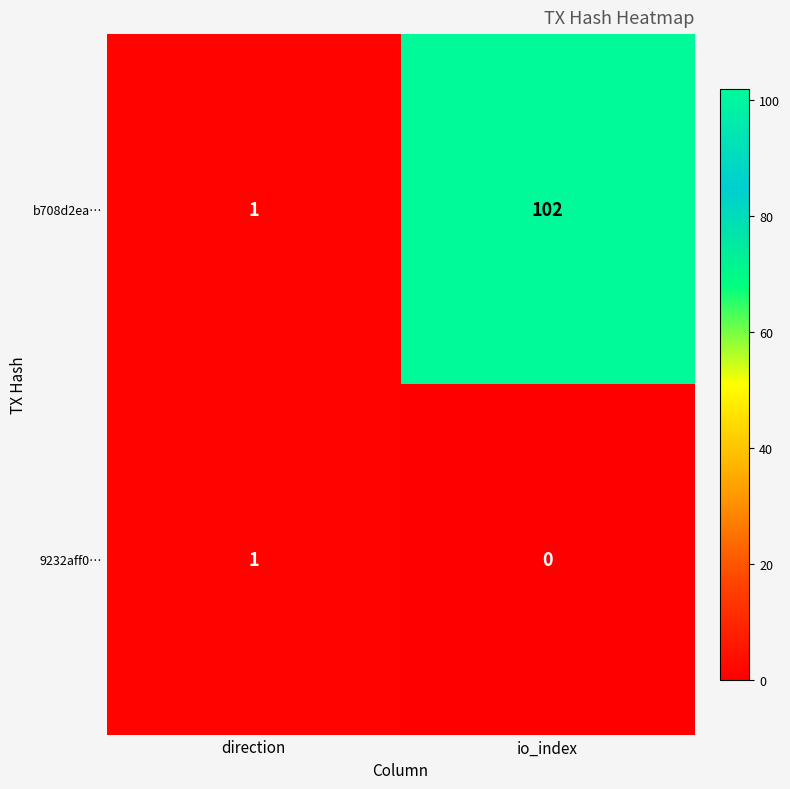

Which category has the lowest value in the 9232aff0… series?

io_index